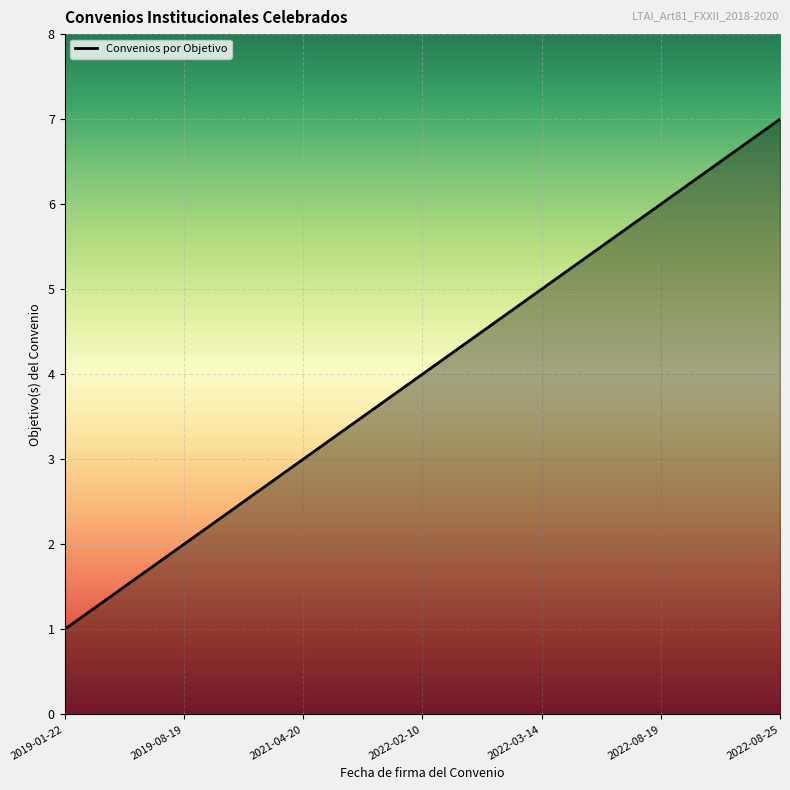

What is the approximate value at 2021-04-20?

3